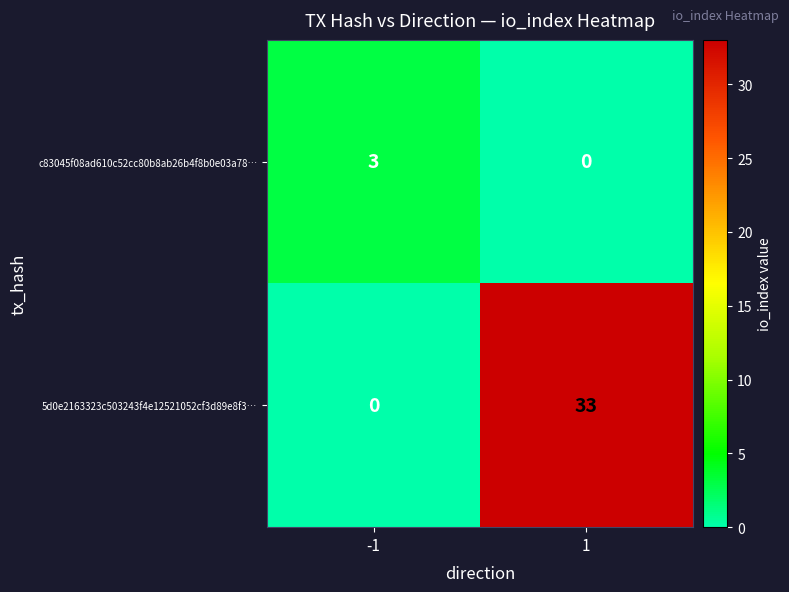

What is the difference between the highest and lowest values at 1?

33